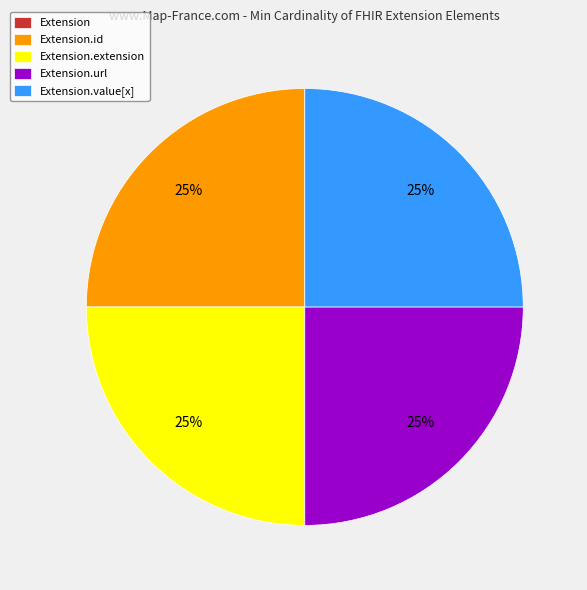

Does any single category account for the majority?

No